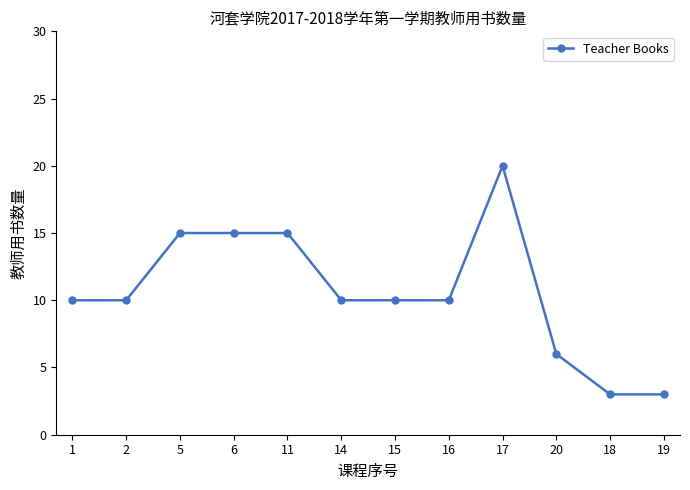

Reading left to right, what are all the values shown in this chart?

10	10	15	15	15	10	10	10	20	6	3	3